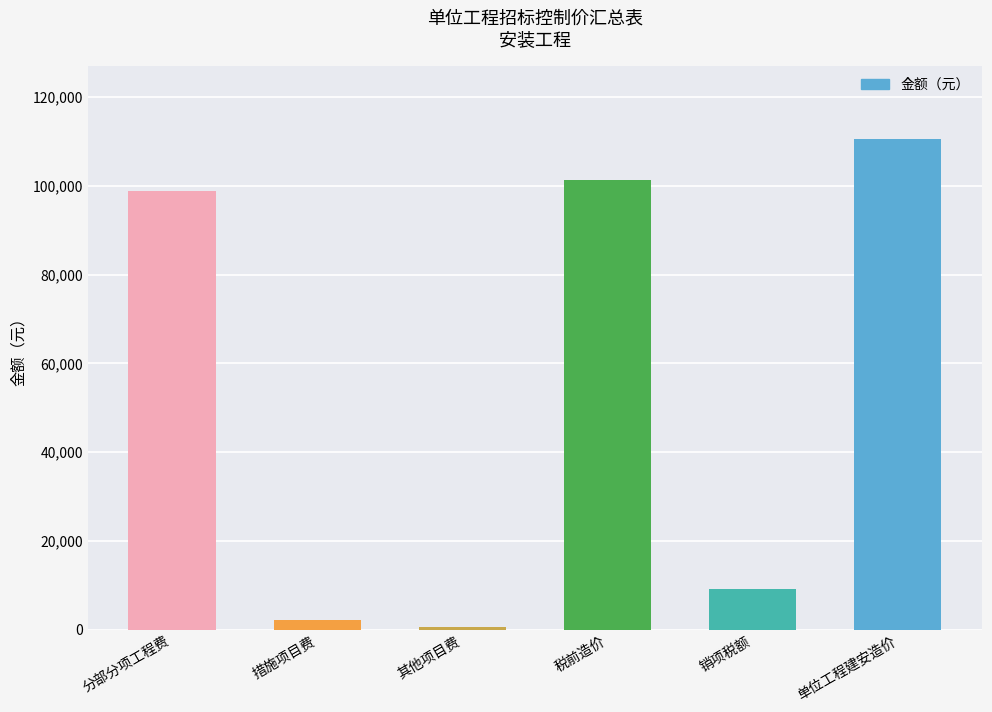

How many values are below 98751?

3